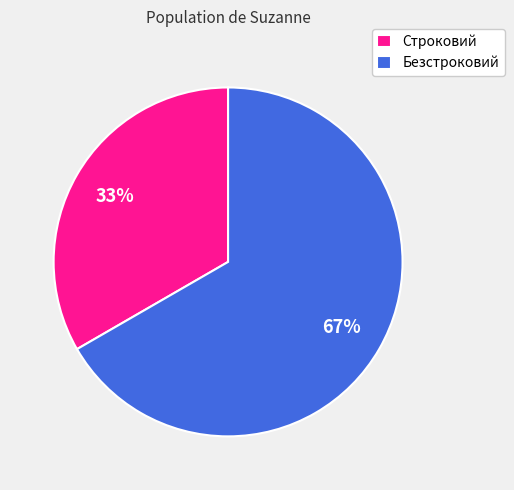

Rank the categories by value from highest to lowest.

Безстроковий, Строковий